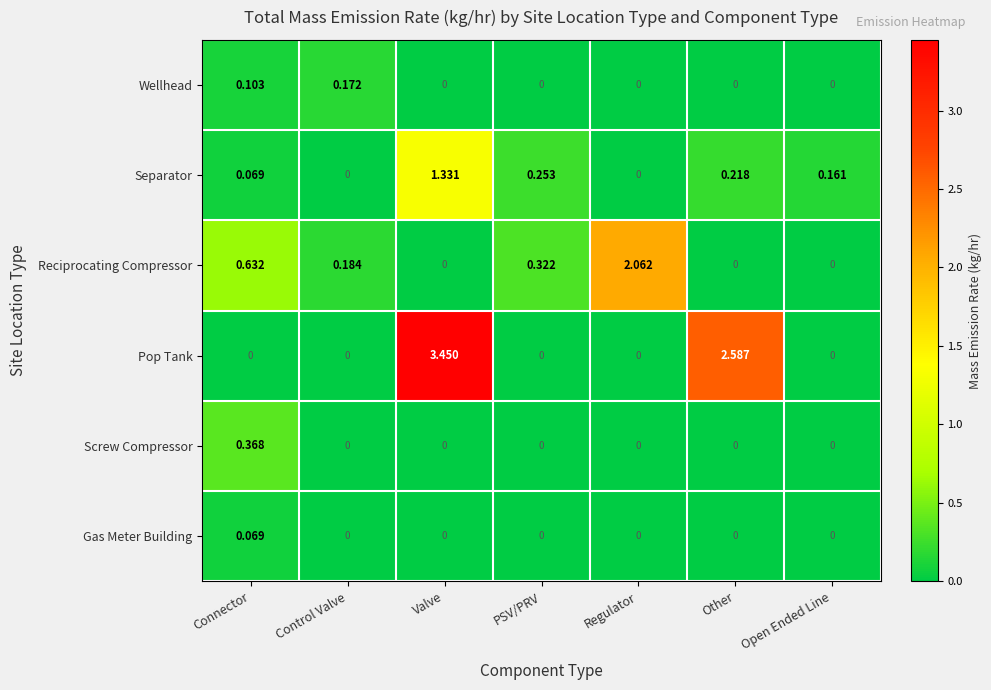

Which series has the widest spread of values?

Pop Tank